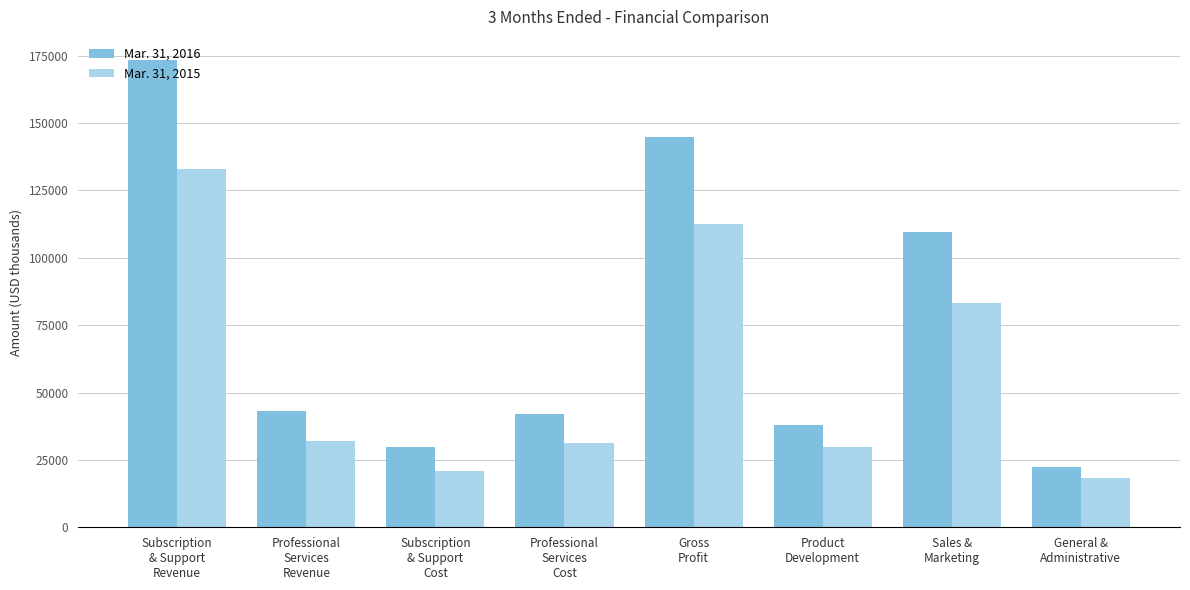

What is the lowest value of the Mar. 31, 2015 series?

18433